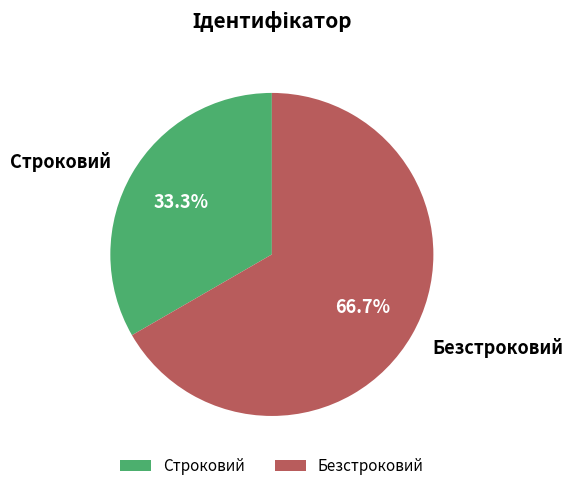

Is there any slice that represents more than half of the pie?

Yes